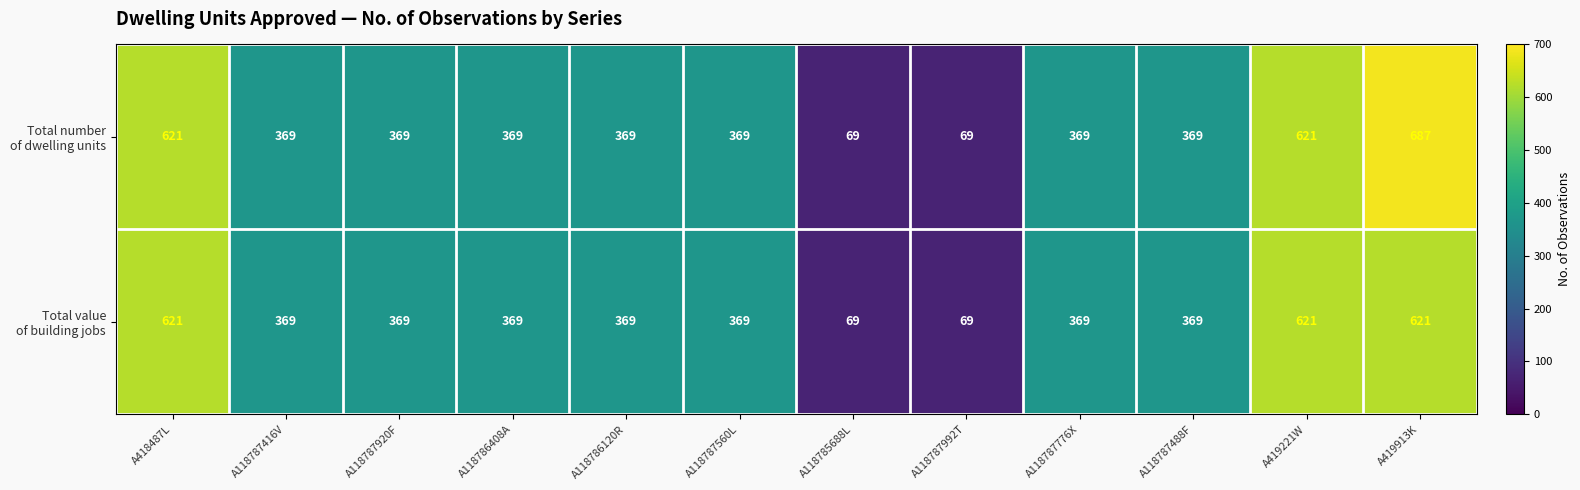

What is the difference between the highest and lowest values at A419913K?

66